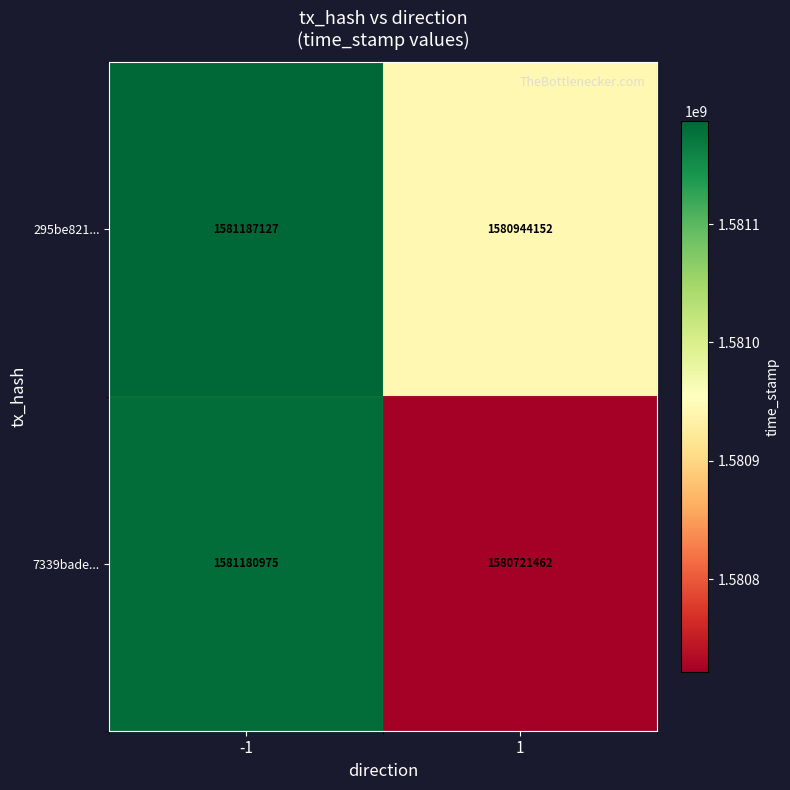

What is the sum of all 295be821... values?

3162131279